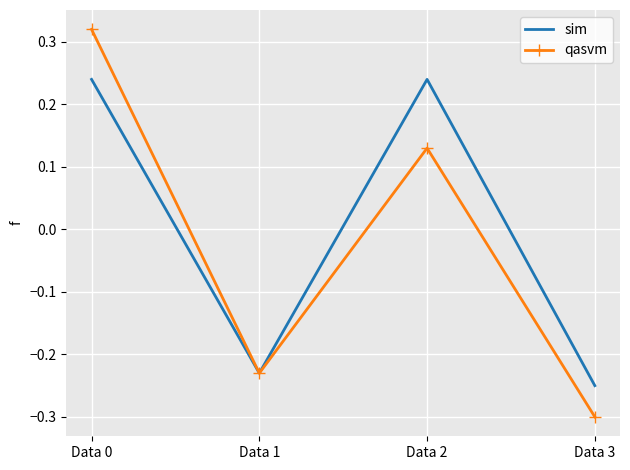

At which label does qasvm reach its minimum?

Data 3